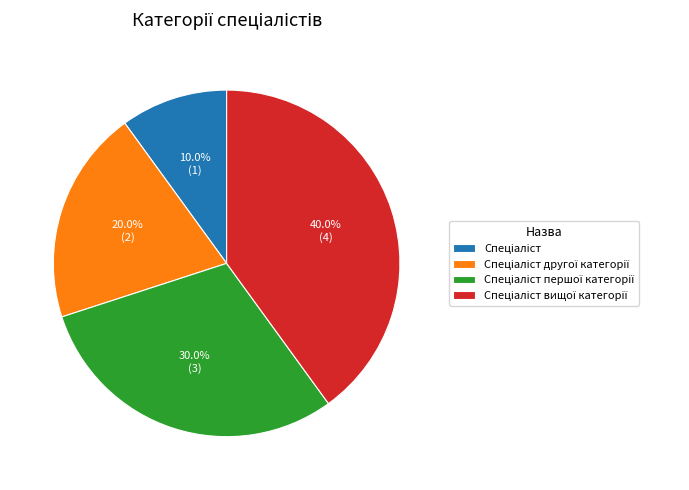

Is there any slice that represents more than half of the pie?

No